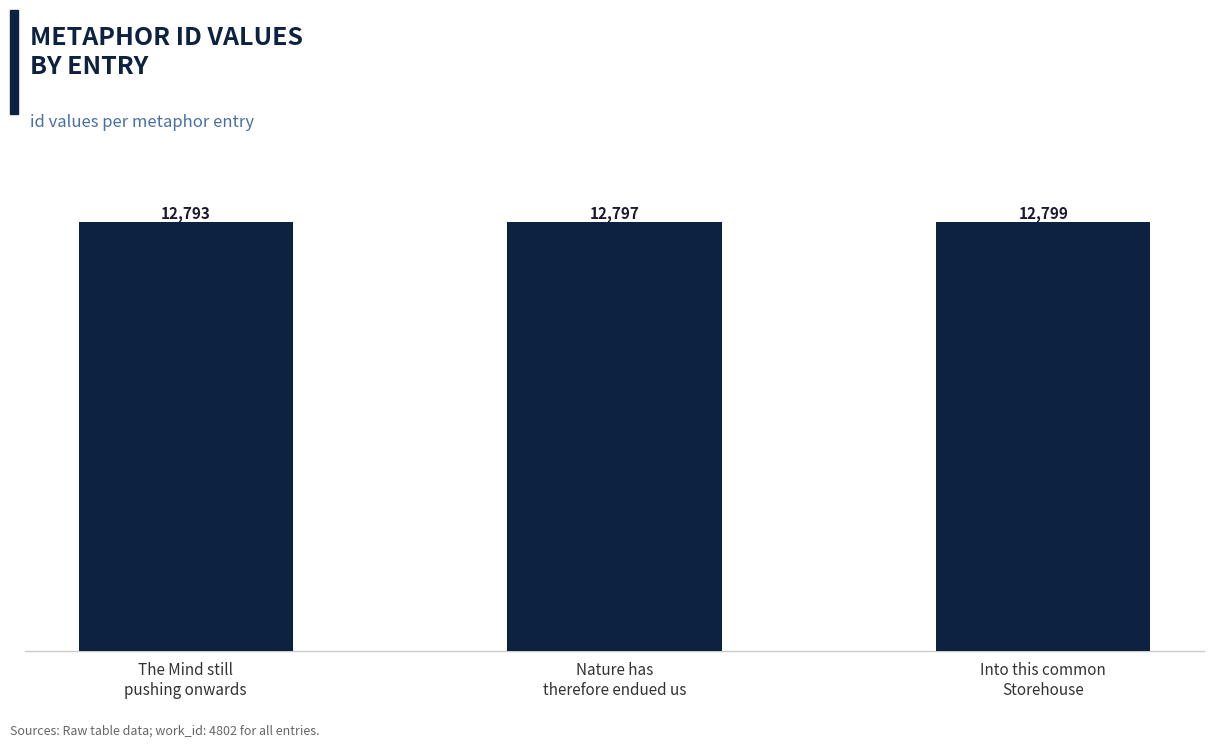

Rank the categories by value from highest to lowest.

Into this common
Storehouse, Nature has
therefore endued us, The Mind still
pushing onwards